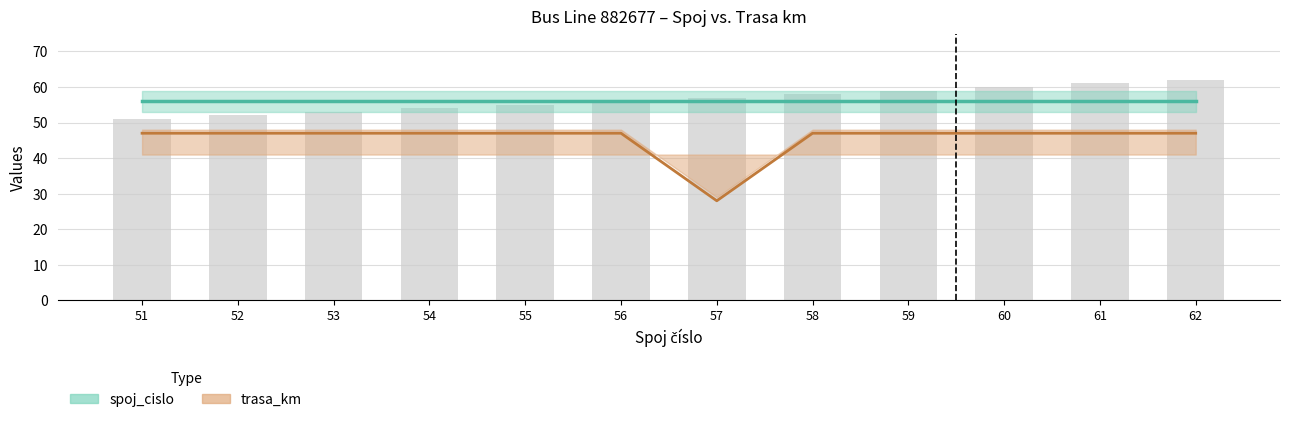

What is the approximate value of trasa_km at 58, to the nearest 5?

45